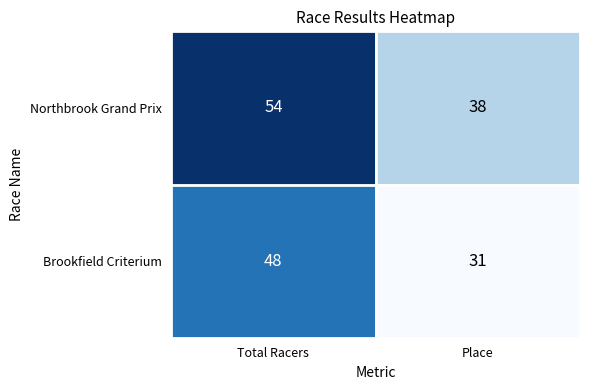

What is the total value across all series at Total Racers?

102